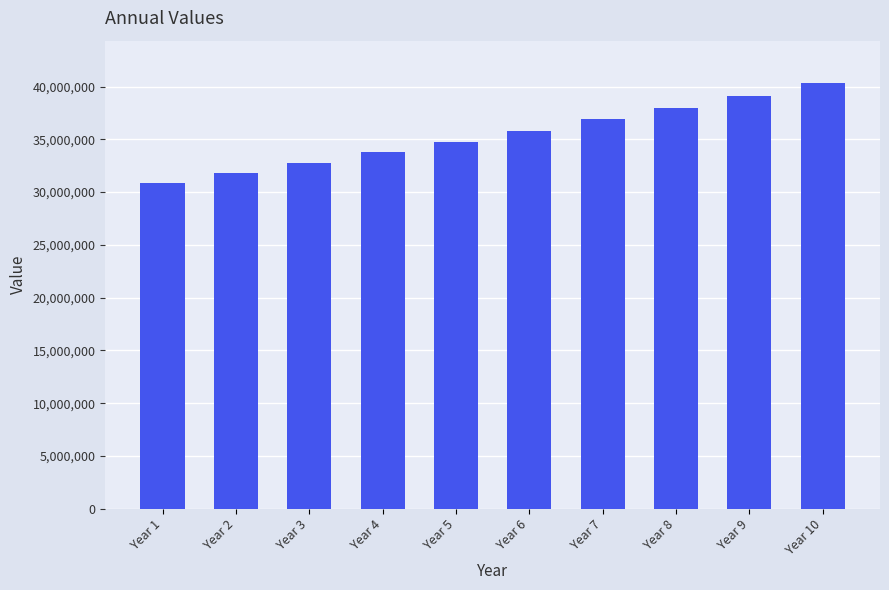

Where does the data first go above 35821568?

Year 6